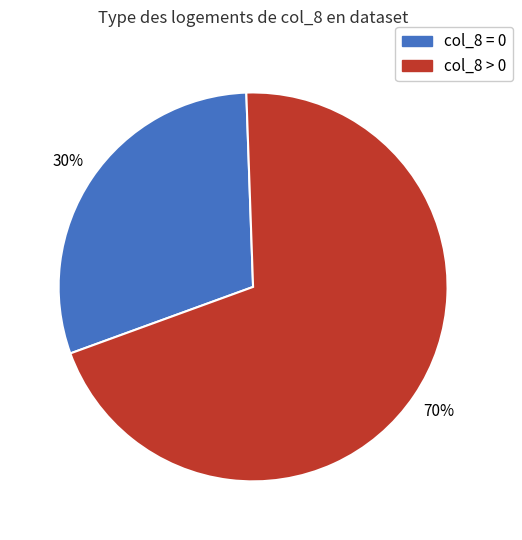

To the nearest percent, what is the difference between the largest and smallest slice percentages?

40%